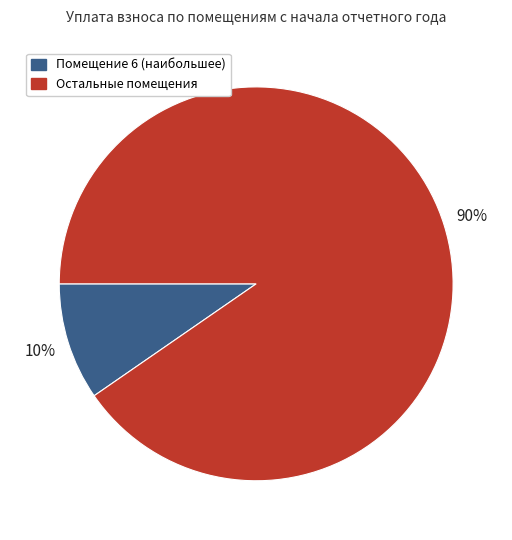

Is there any slice that represents more than half of the pie?

Yes